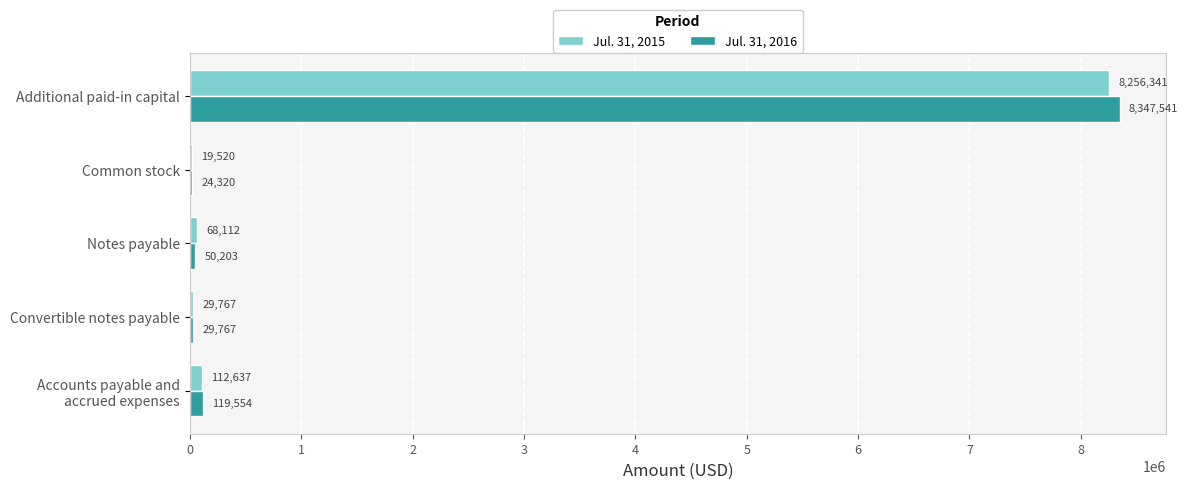

How many distinct data groups are displayed?

2